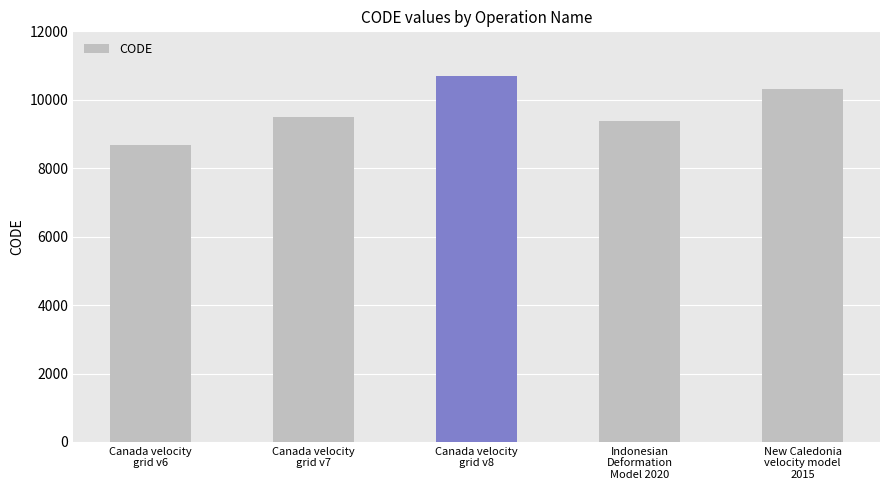

What is the difference between the values at New Caledonia
velocity model
2015 and Canada velocity
grid v6?

1647